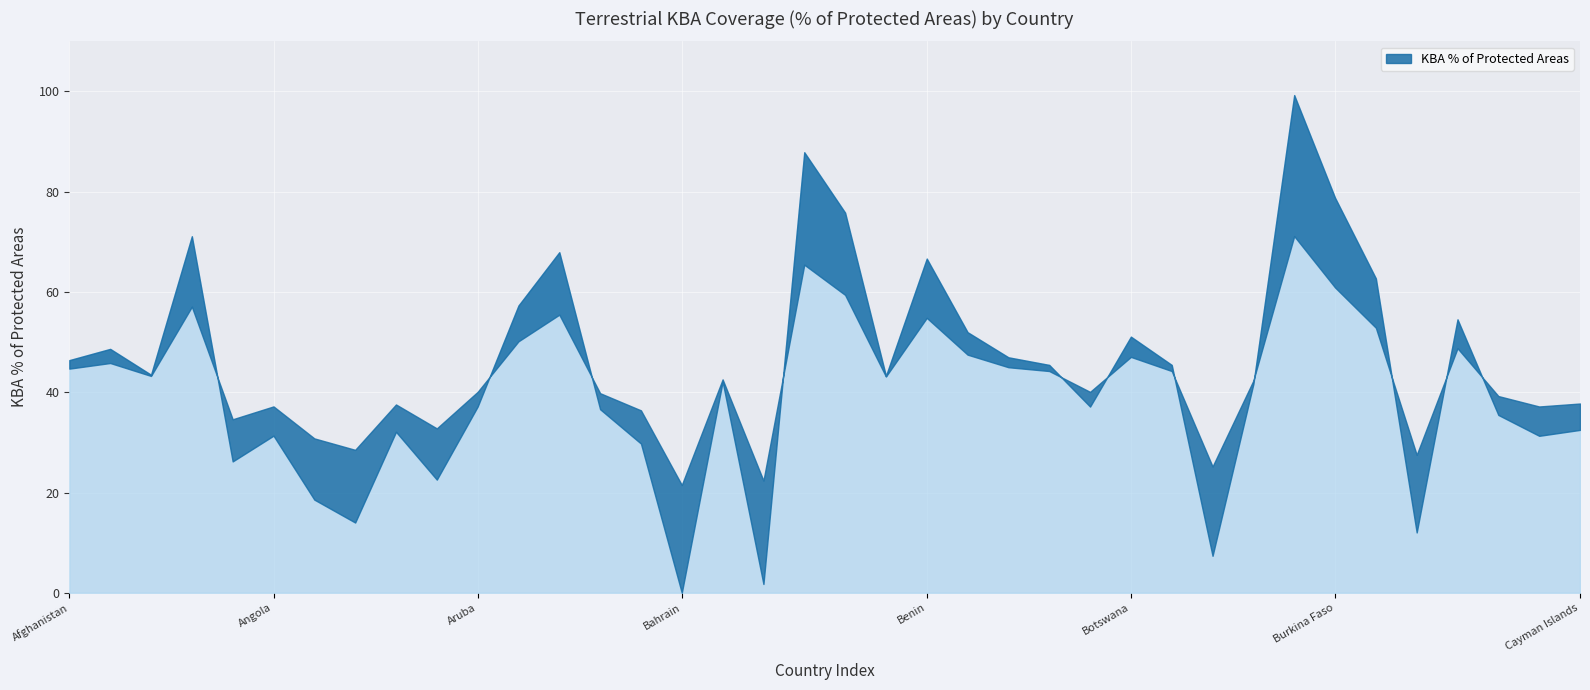

Reading right to left, extract all data points from this chart.

Cayman Islands=32.5	Canada=31.3	Cameroon=35.5	Cambodia=54.5	Cabo Verde=12.0	Burundi=62.7	Burkina Faso=78.8	Bulgaria=99.3	Brunei Darussalam=41.7	British Virgin Islands=7.4	Brazil=45.5	Botswana=51.1	Bosnia and Herzegovina=37.1	Bolivia=45.5	Bhutan=47.0	Bermuda=52.0	Benin=66.7	Belize=43.3	Belgium=75.8	Belarus=87.9	Barbados=1.8	Bangladesh=42.1	Bahrain=0.0	Bahamas=29.8	Azerbaijan=36.6	Austria=67.9	Australia=57.3	Aruba=37.1	Armenia=22.6	Argentina=32.1	Antigua and Barbuda=14.0	Anguilla=18.6	Angola=31.3	Andorra=26.2	American Samoa=71.1	Algeria=43.5	Albania=48.6	Afghanistan=46.4